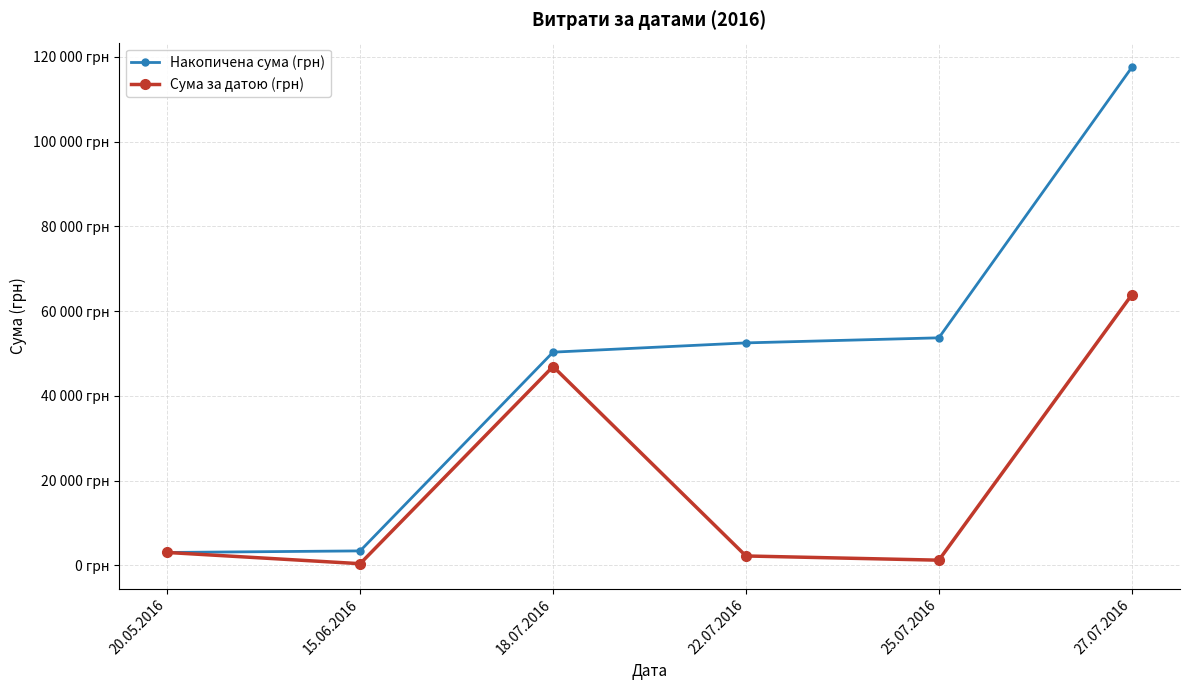

Is this an area chart (filled region under the line)?

No